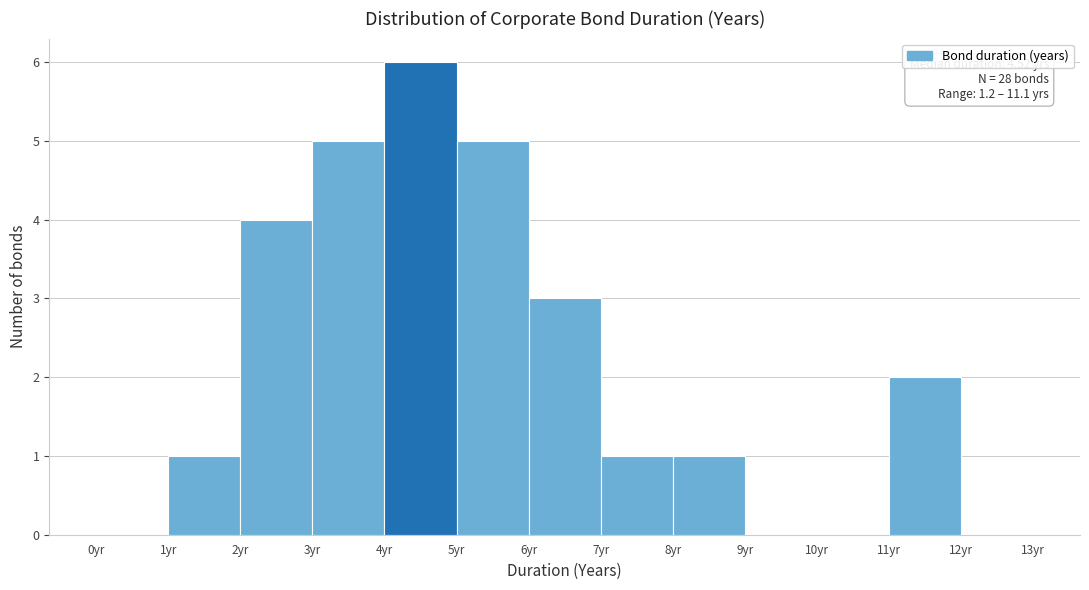

Over which range of the x-axis is the bar tallest?

4 to 5